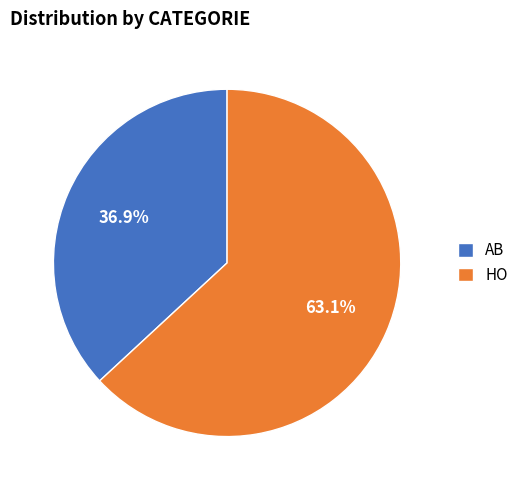

What is the largest slice in the pie chart?

HO